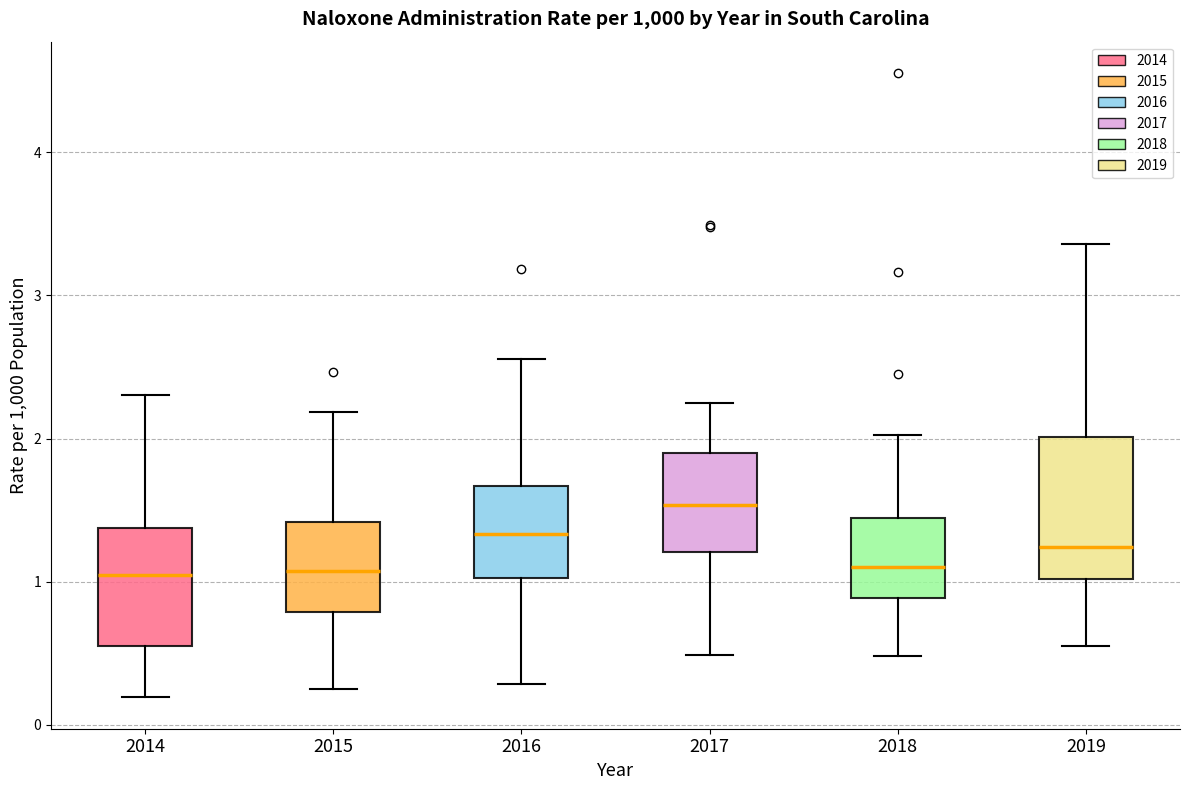

Reading left to right, read every box against the y-axis: the position of its median line, the range the box covers, and the ends of its whiskers. The values are not printed on the chart, so give them approximately, as read against the axis.

2014: median 1.0, box 0.6 to 1.4, whiskers 0.2 to 2.3
2015: median 1.1, box 0.8 to 1.4, whiskers 0.3 to 2.2
2016: median 1.3, box 1.0 to 1.7, whiskers 0.3 to 2.6
2017: median 1.5, box 1.2 to 1.9, whiskers 0.5 to 2.2
2018: median 1.1, box 0.9 to 1.4, whiskers 0.5 to 2.0
2019: median 1.2, box 1.0 to 2.0, whiskers 0.6 to 3.4